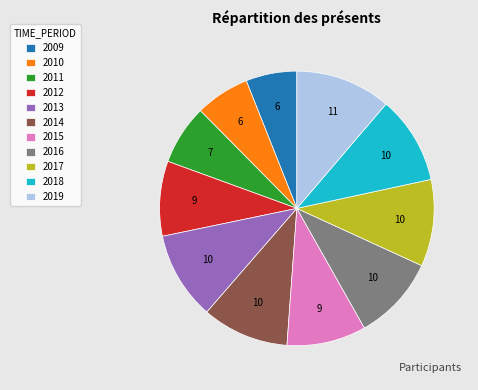

Does 2013 represent more than half of the total?

No